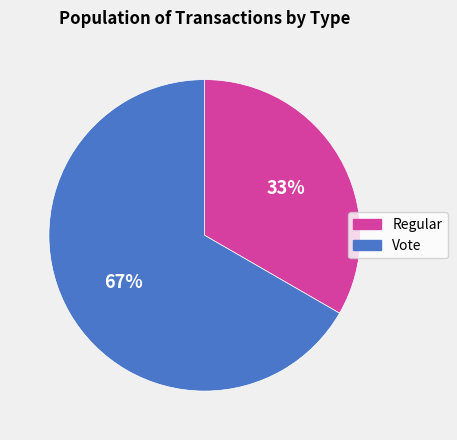

Between Vote and Regular, which is larger?

Vote